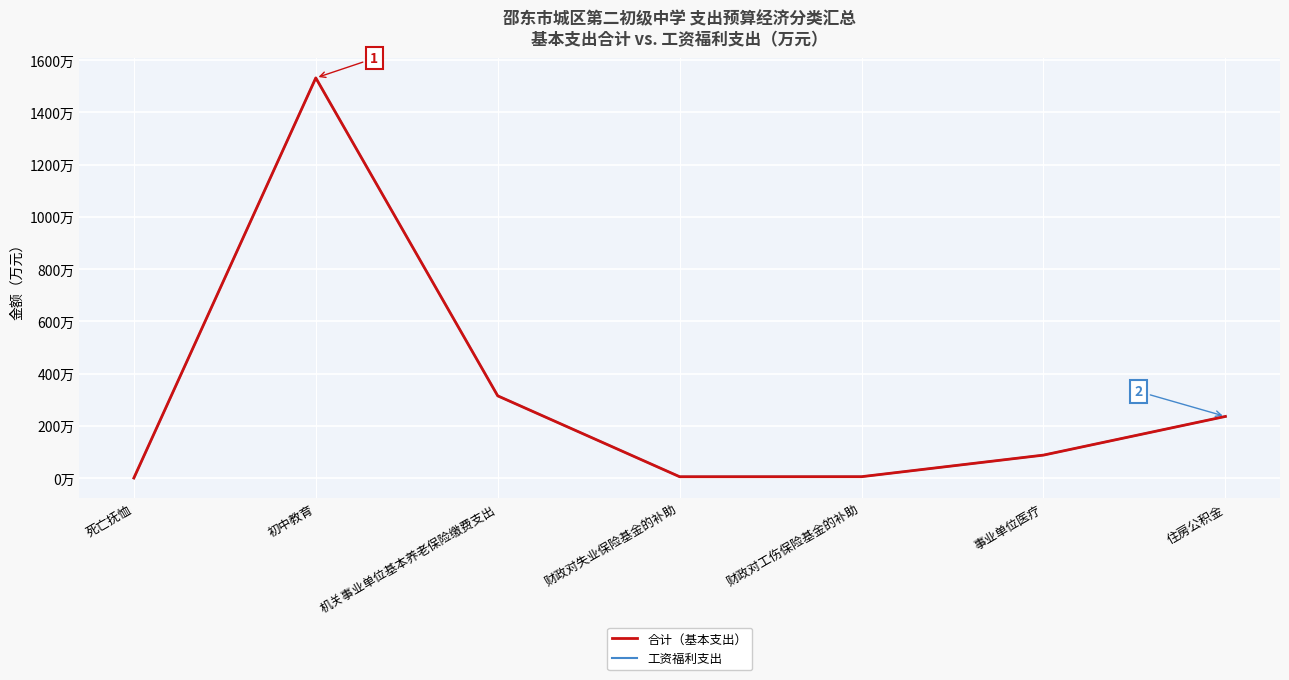

Where does the 合计（基本支出） series first go above 88?

初中教育